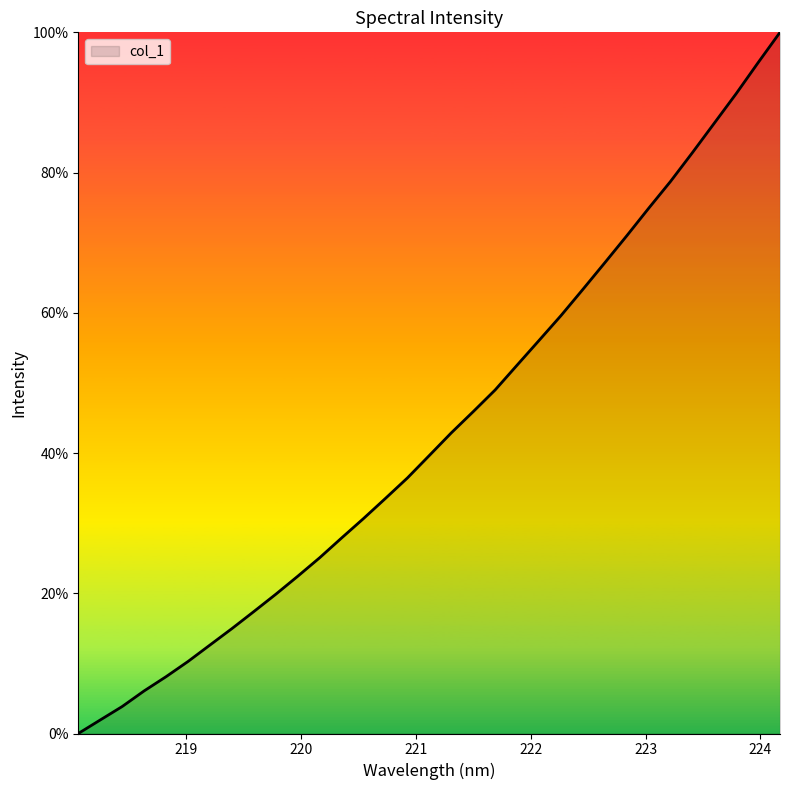

Does the chart display data point markers on the line(s)?

No